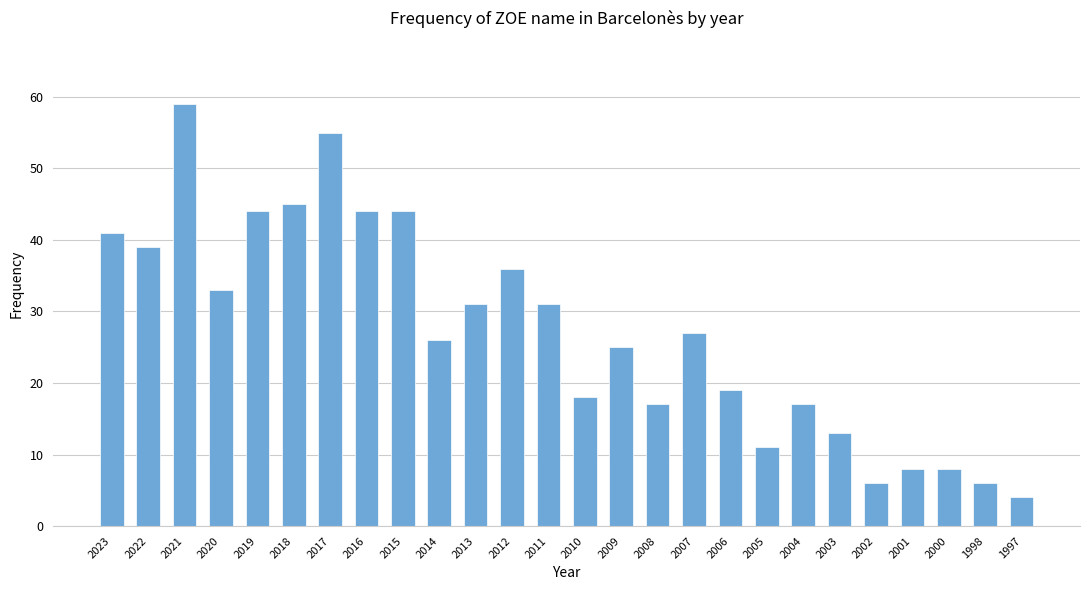

True or false: the data shows 41 at 2023.

True